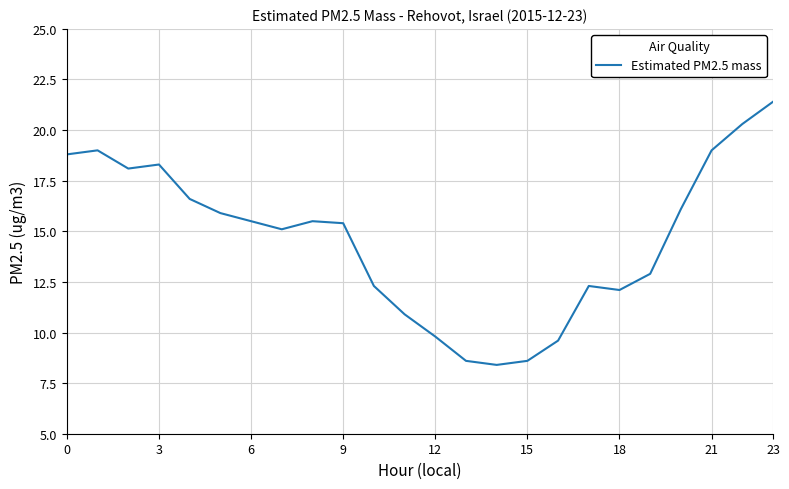

What is the difference between the maximum and minimum values?

13.0